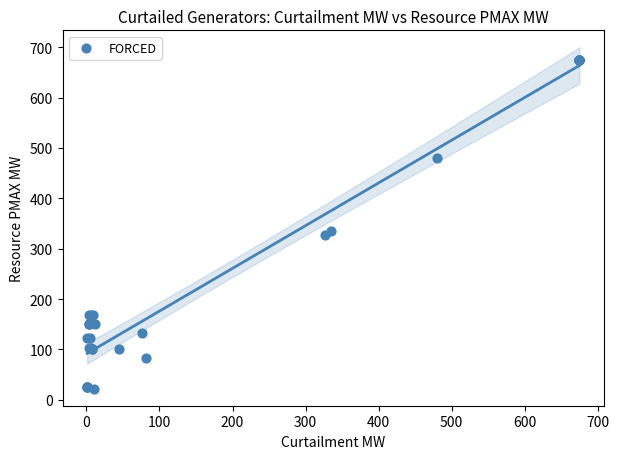

What Y value in the scatter plot is closest to 348?

334.4